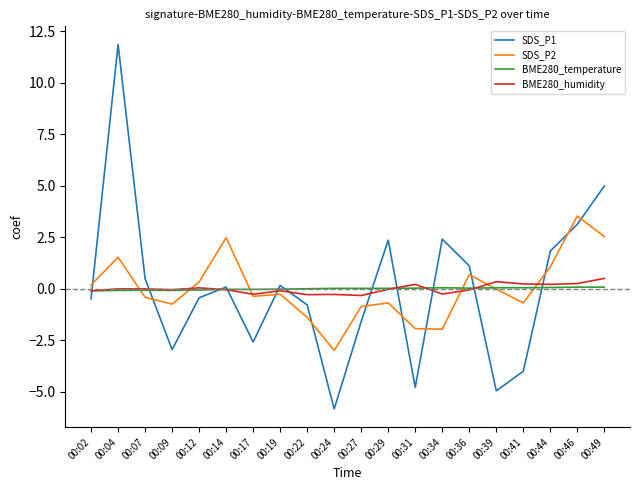

The value of BME280_humidity at 00:19 is -0.1. True or false?

True